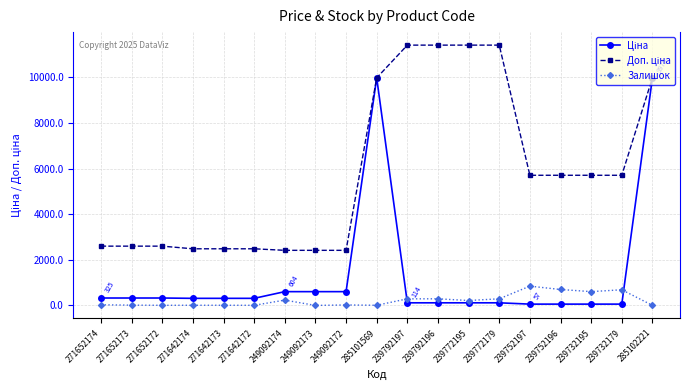

True or false: Залишок has more than 2 interior local peaks.

True